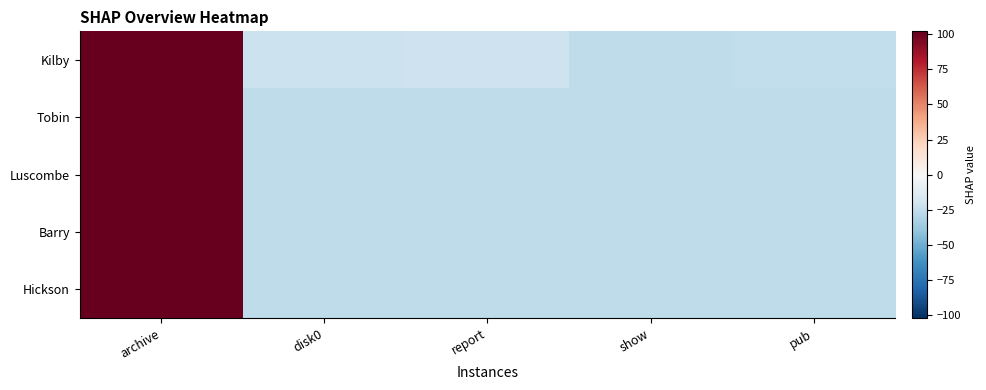

Between report and pub, which series saw the biggest shift?

Kilby